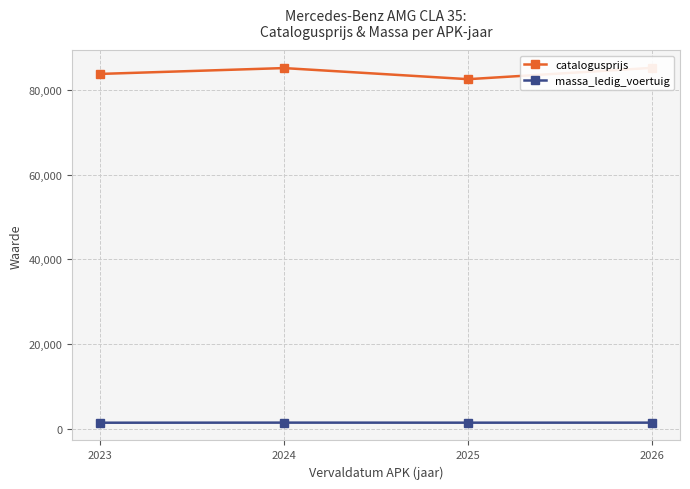

True or false: catalogusprijs and massa_ledig_voertuig cross at least once.

False